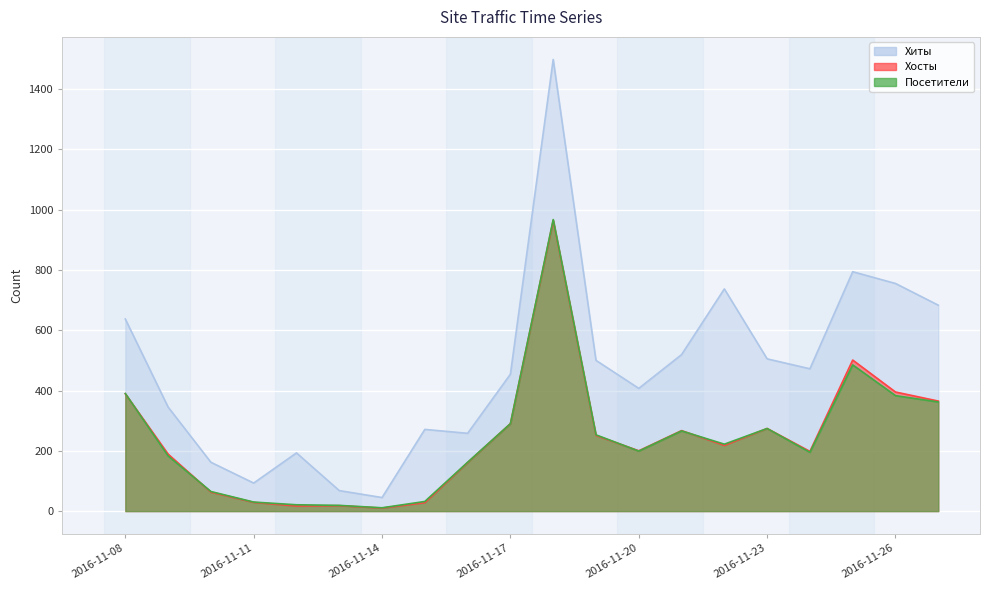

The Хосты series shows 157 at 2016-11-21. True or false?

False